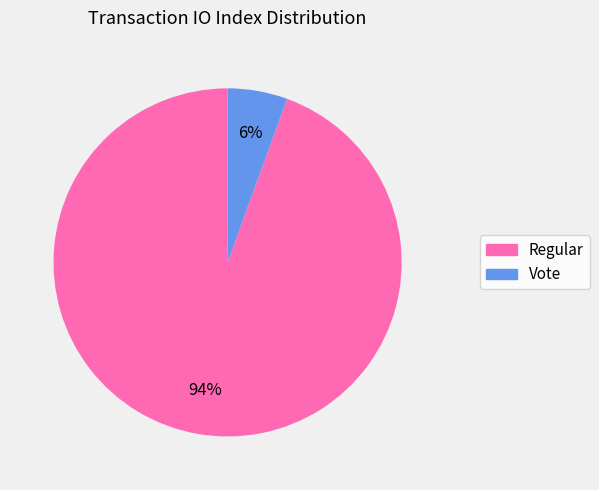

To the nearest percent, what portion does Vote represent?

6%